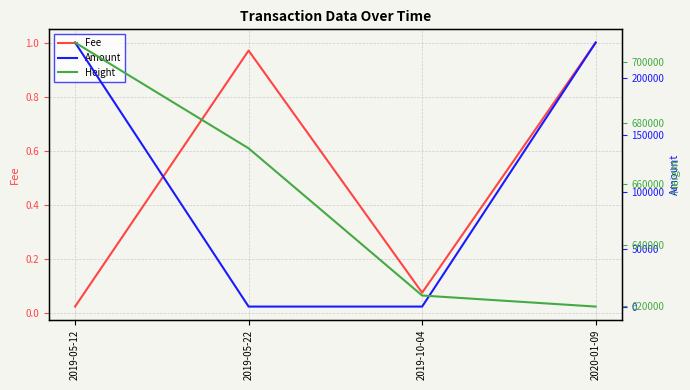

At 2019-10-04, list the series in order from smallest to largest.

Amount, Fee, Height